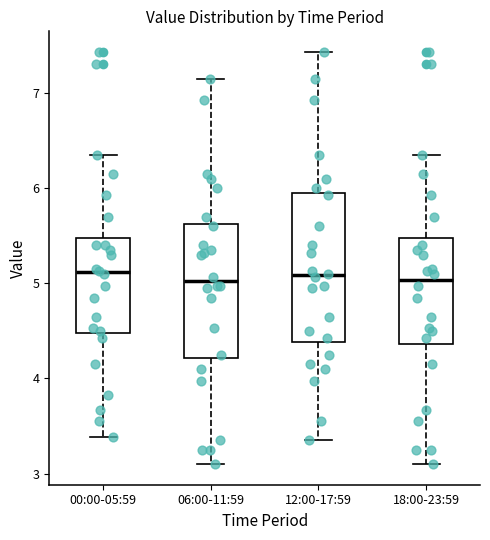

Where does the upper whisker of the box for 06:00-11:59 end on the y-axis? The values are not printed on the chart, so give them approximately, as read against the axis.

7.2